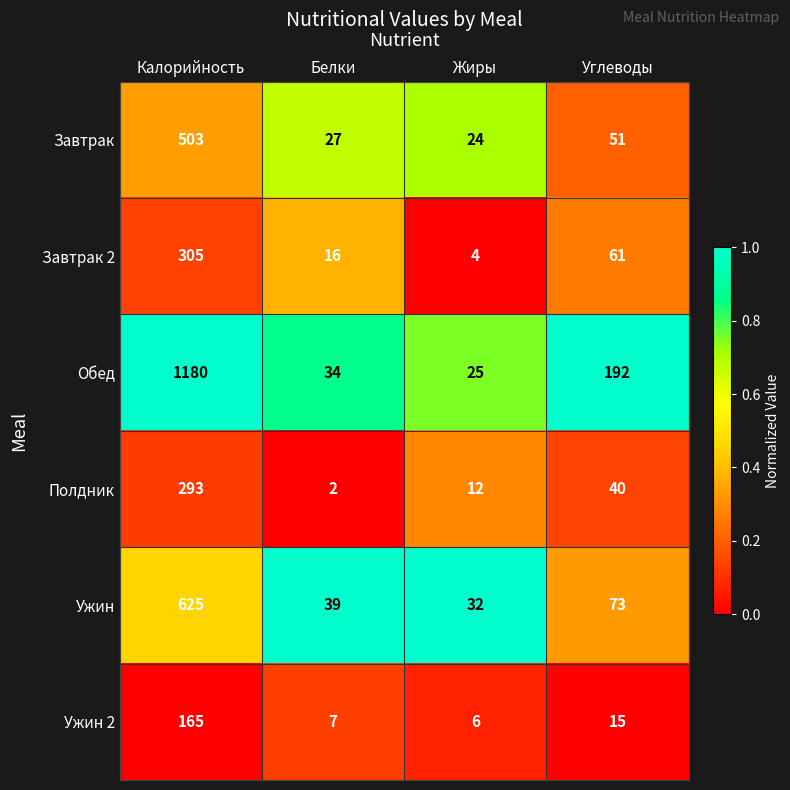

What is the difference between the Завтрак values at Калорийность and Углеводы?

452